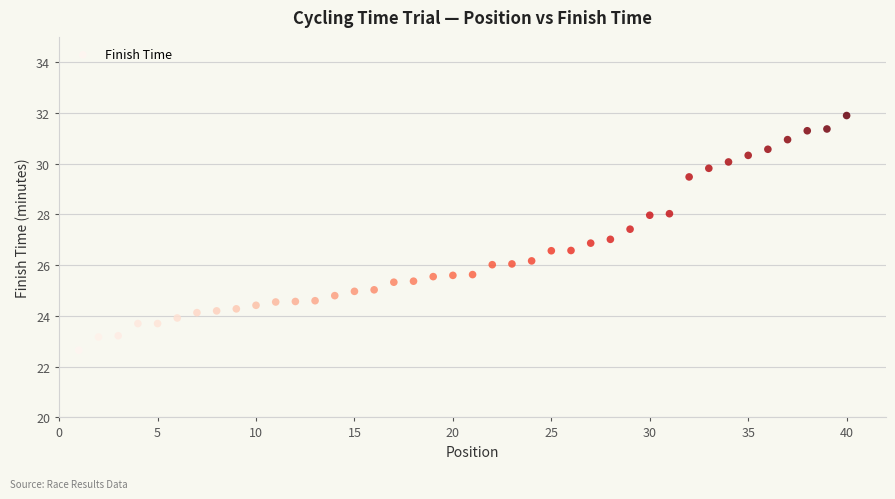

What is the range of X values (max minus min)?

39.0